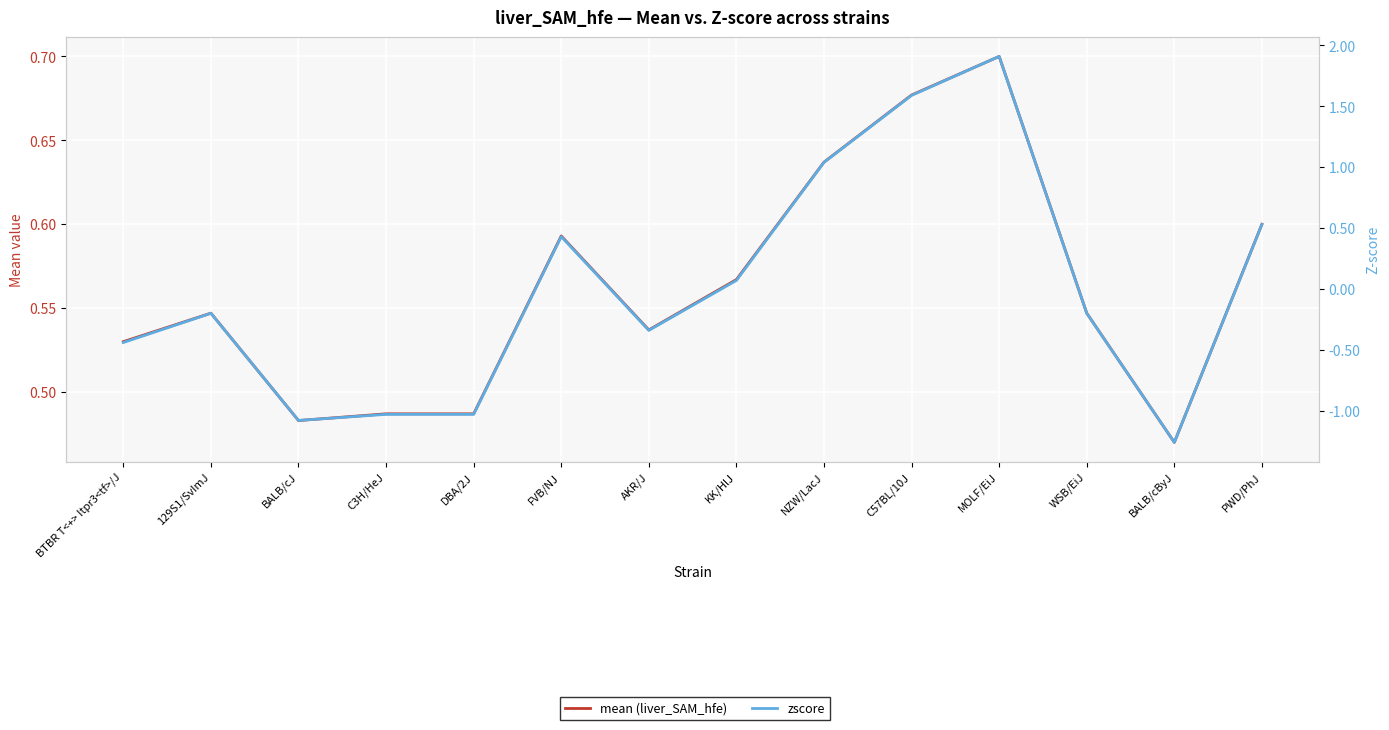

Where do zscore and mean (liver_SAM_hfe) first cross each other?

KK/HlJ and NZW/LacJ